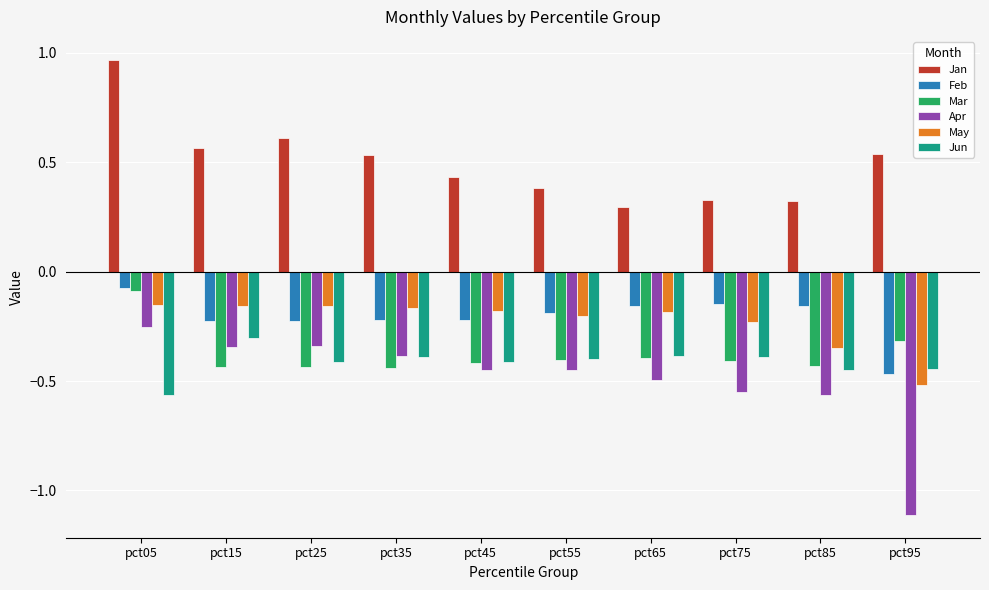

Is it true that Apr equals -0.3 at pct95?

False